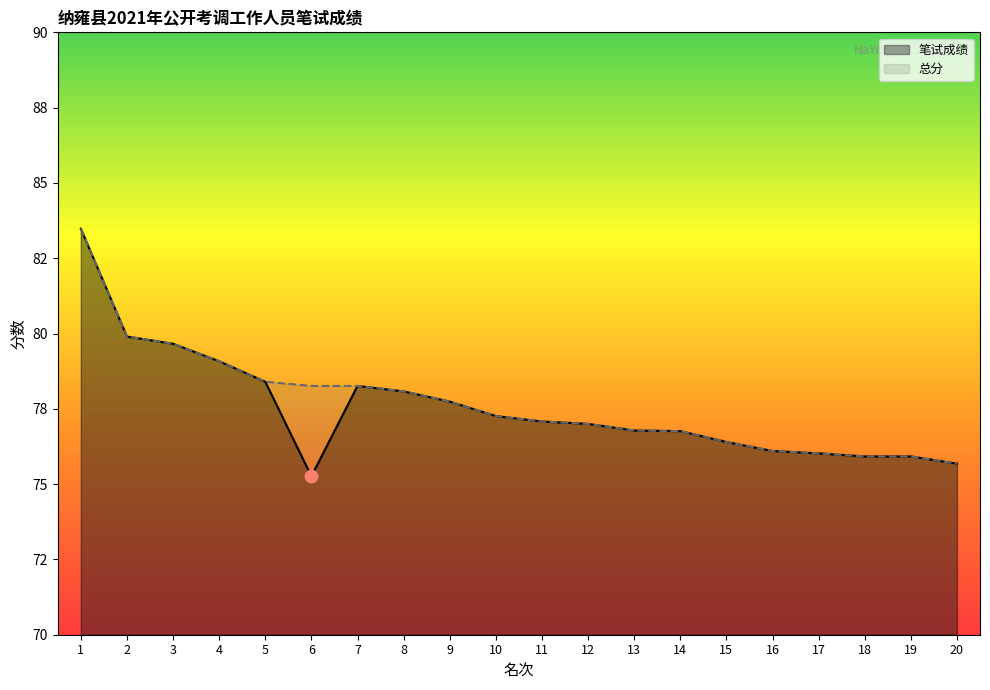

At which category is the sum across all series the highest?

1